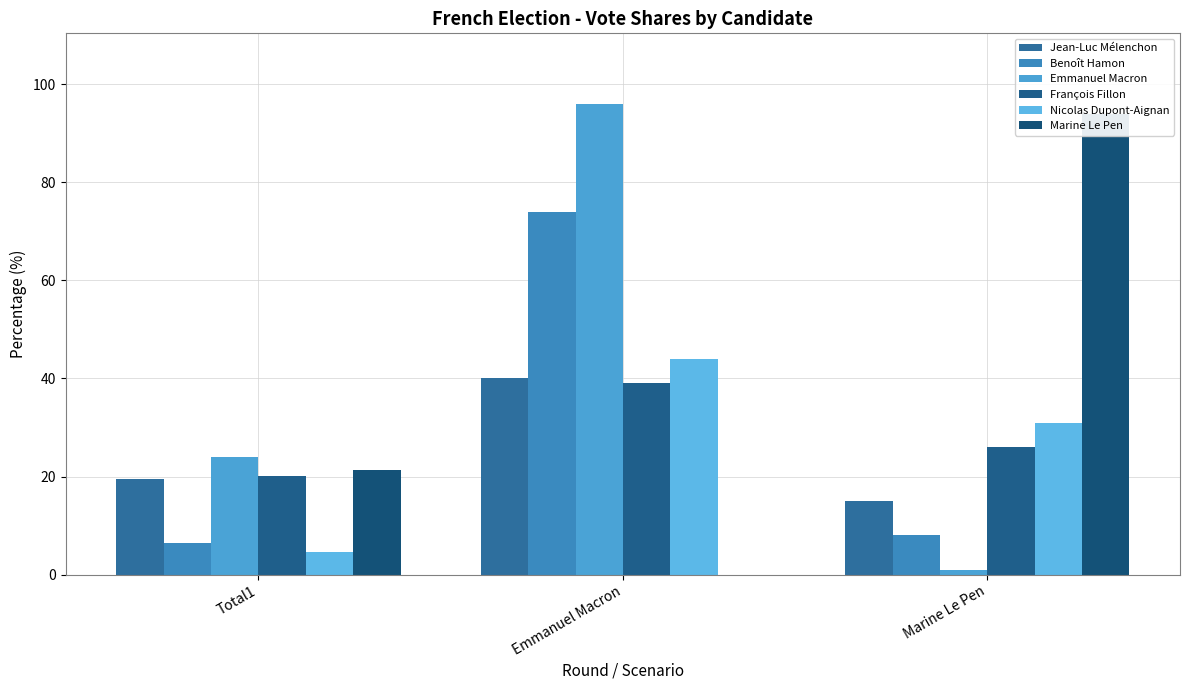

Which category has the lowest value in the Nicolas Dupont-Aignan series?

Total1